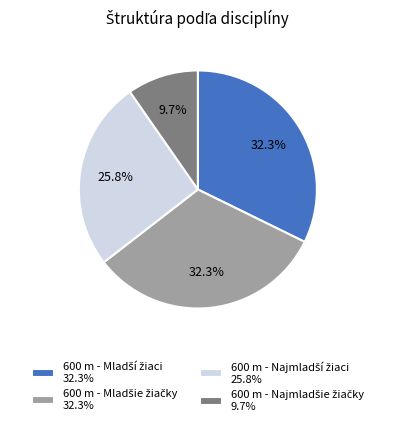

Is there a majority slice in this chart?

No